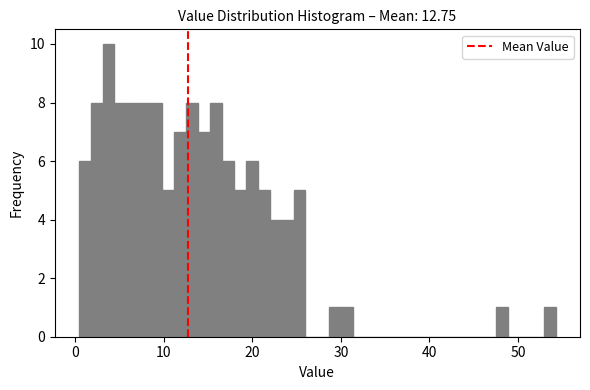

Around what value on the x-axis is the tallest bar? Give the approximate position of its centre, as read against the axis.

4